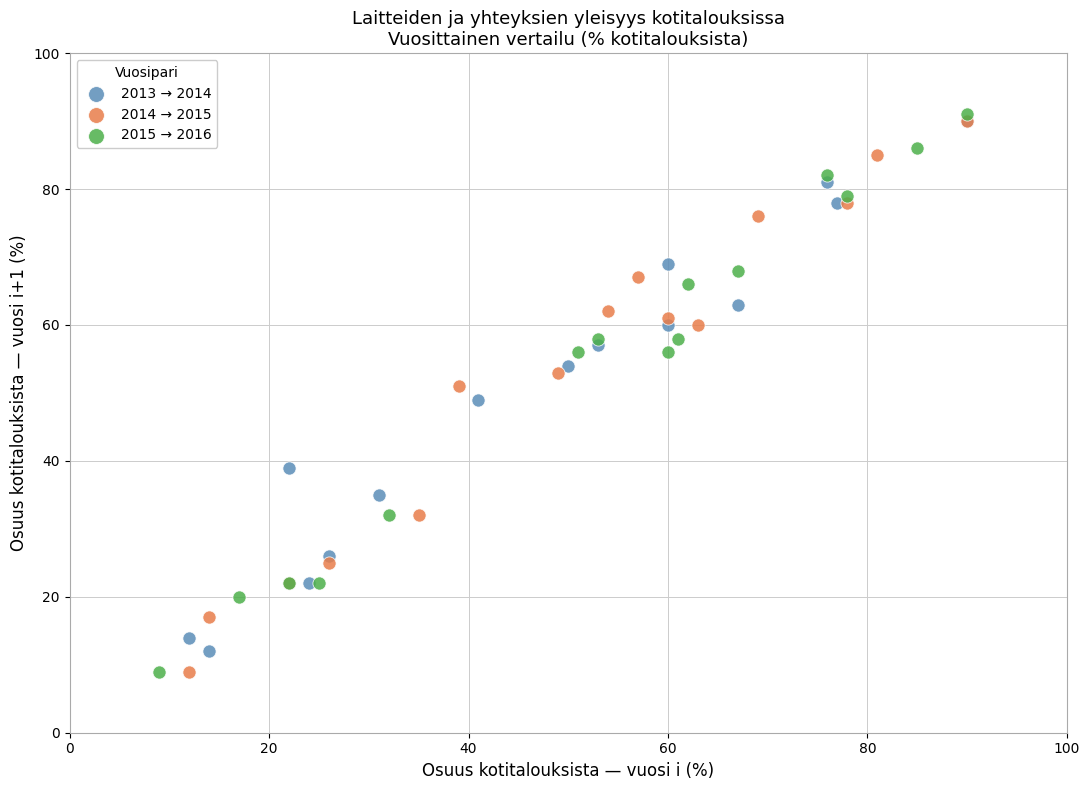

What are all the series names shown in the legend?

2013 → 2014, 2014 → 2015, 2015 → 2016